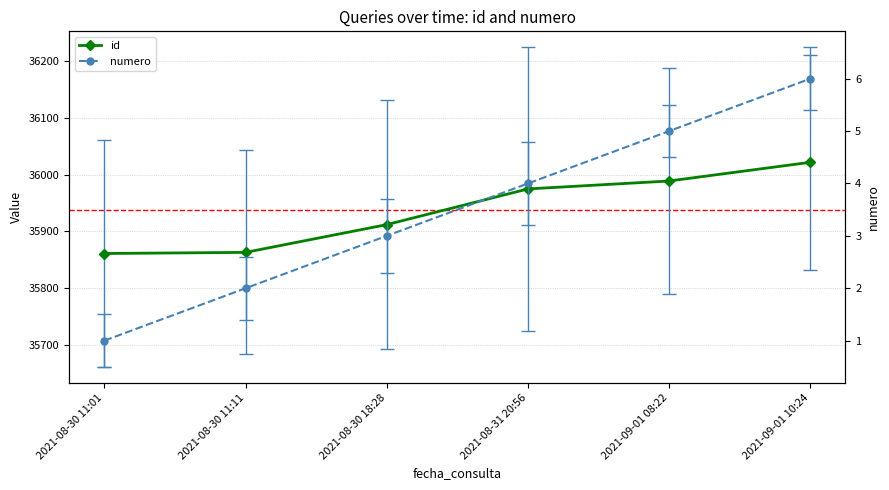

Rank the series by their maximum value, from highest to lowest.

id, numero